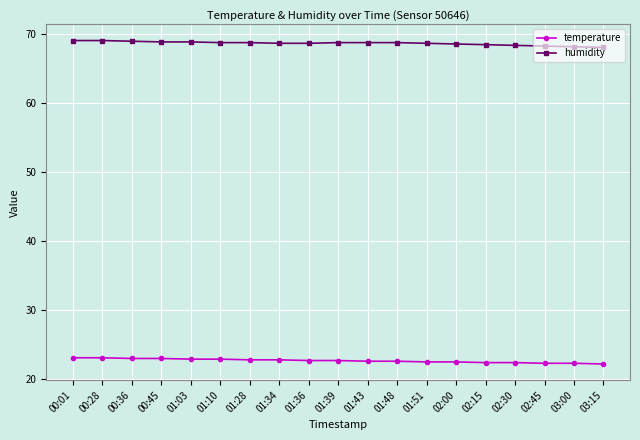

True or false: temperature and humidity cross at least once.

False